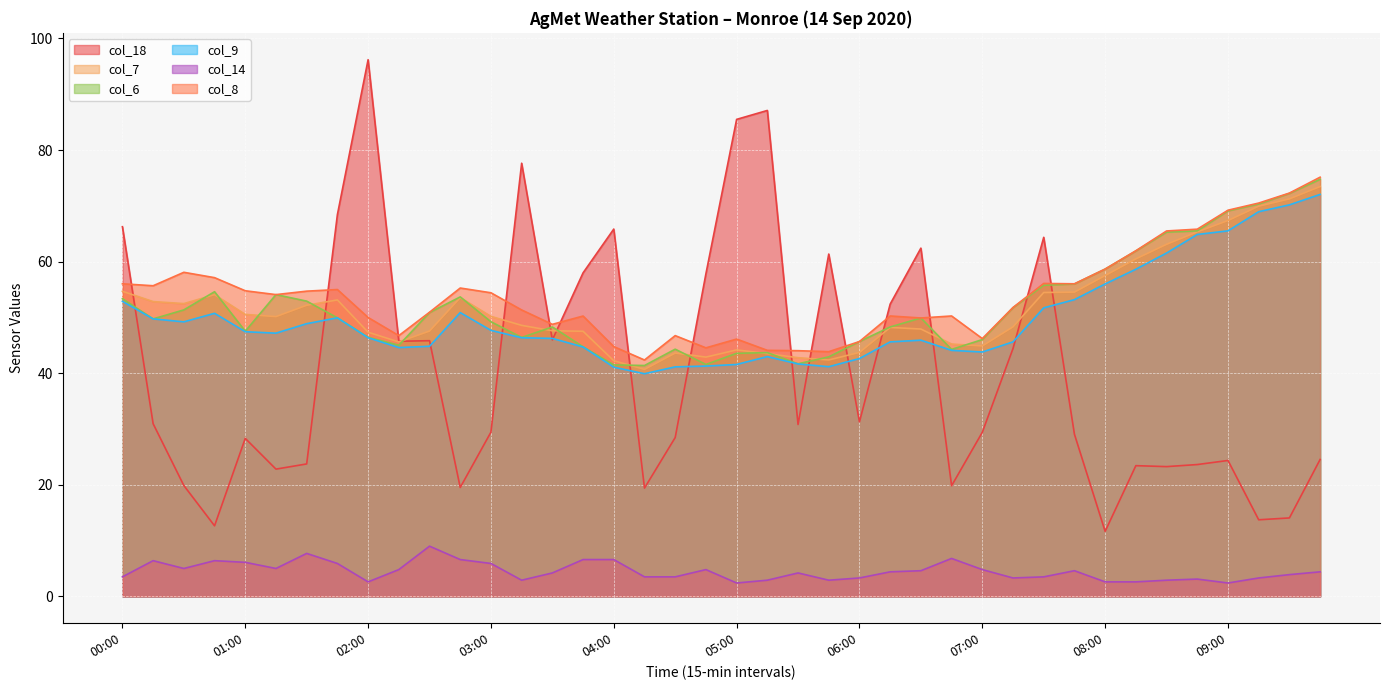

What position from the left is 04:30?

19